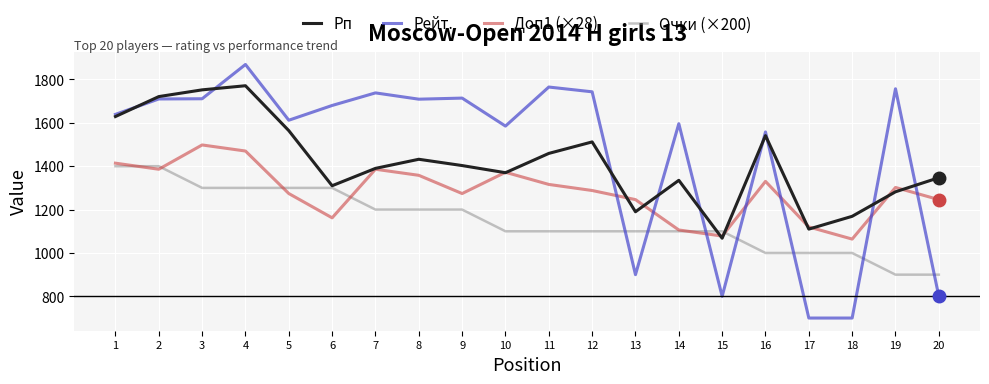

What is the sum of all Очки (×200) values?

23000